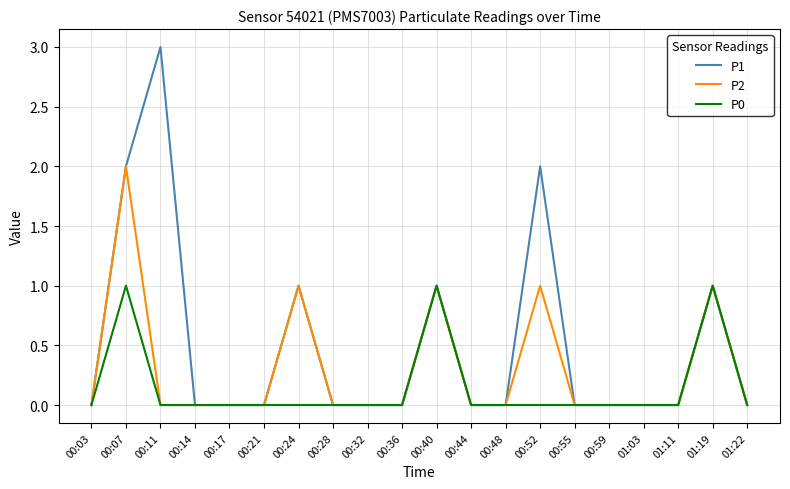

The value of P1 at 00:52 is 1. True or false?

False